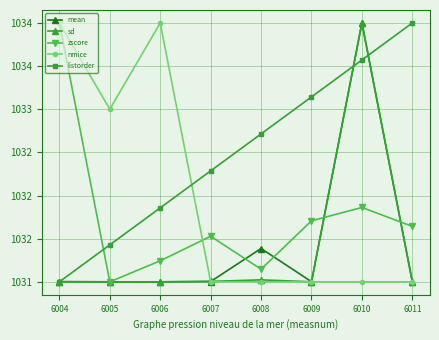

Is this an area chart (filled region under the line)?

No